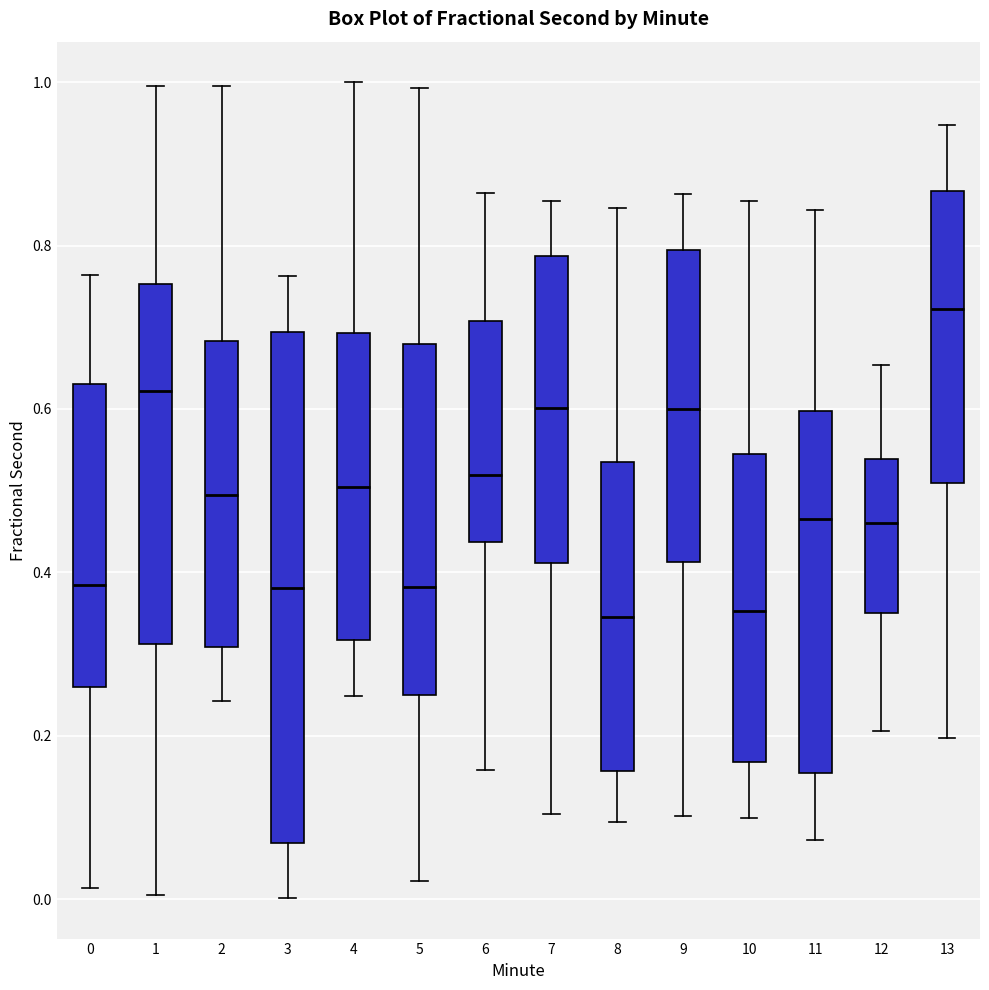

Which box is the tallest, from its lower edge to its upper edge?

3